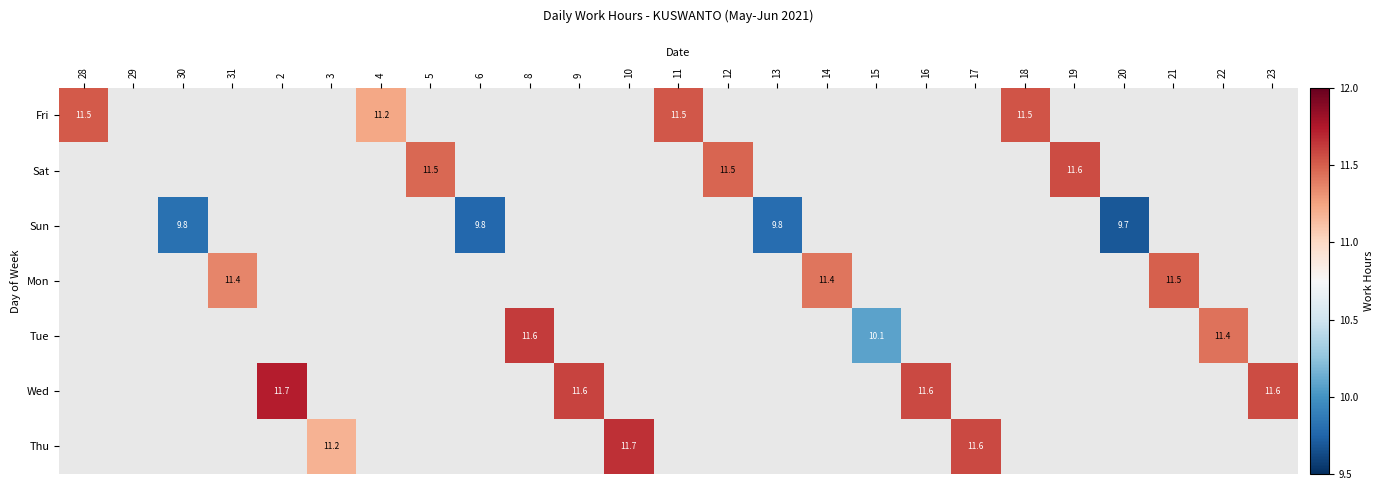

How many distinct data groups are displayed?

7